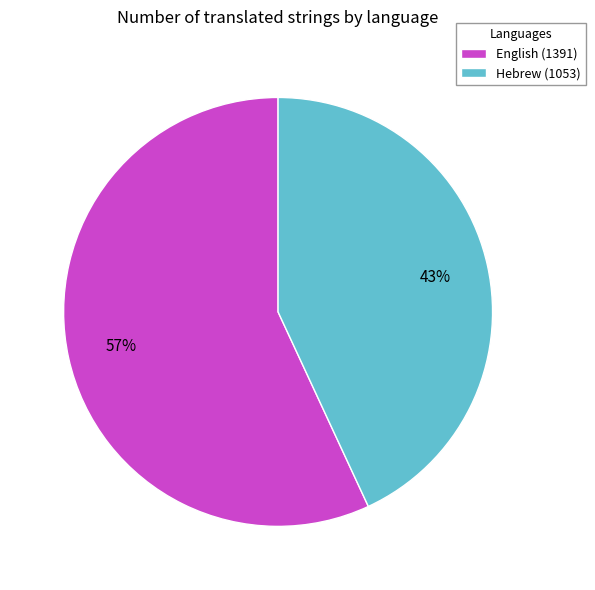

What is the largest slice in the pie chart?

English